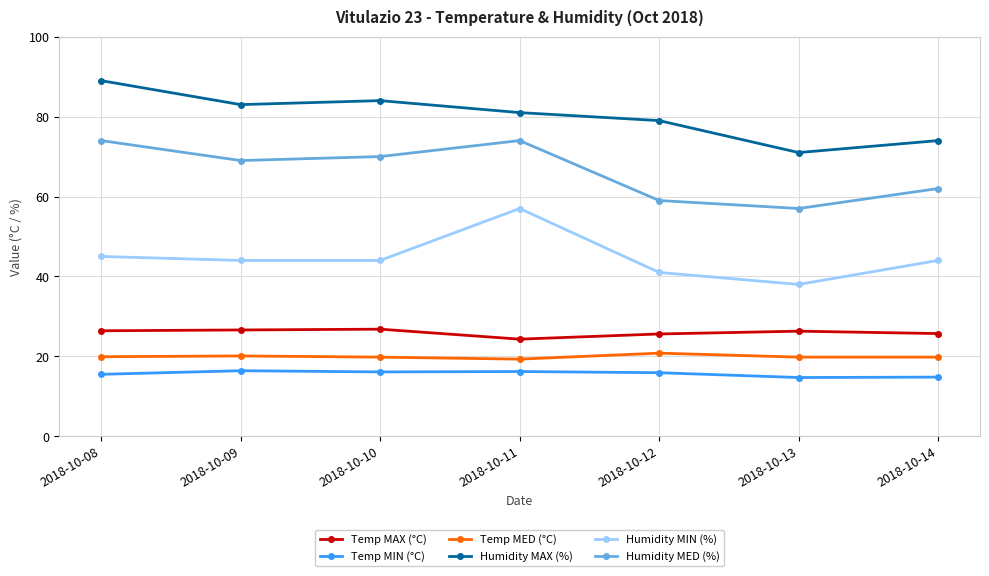

Which series changed the most between 2018-10-10 and 2018-10-12?

Humidity MED (%)